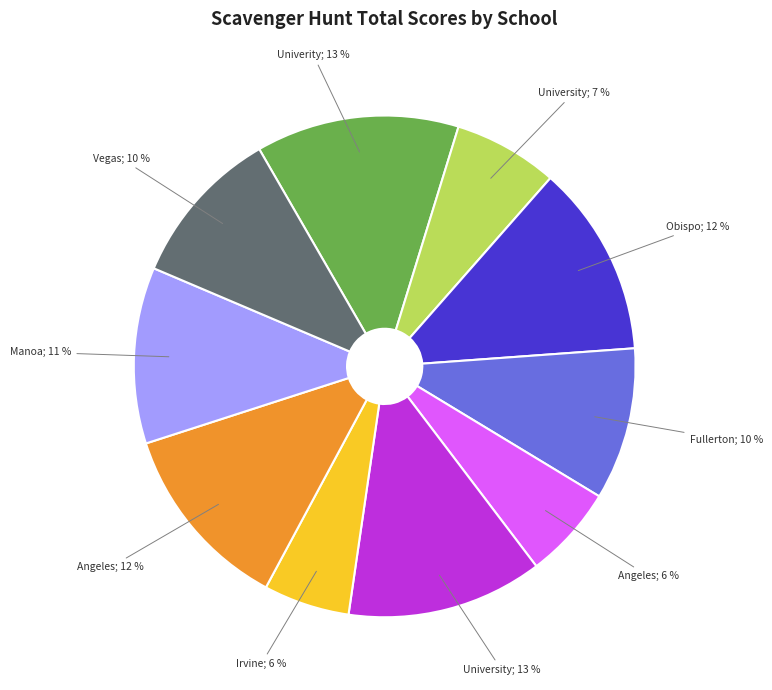

How many segments does this pie chart have?

10